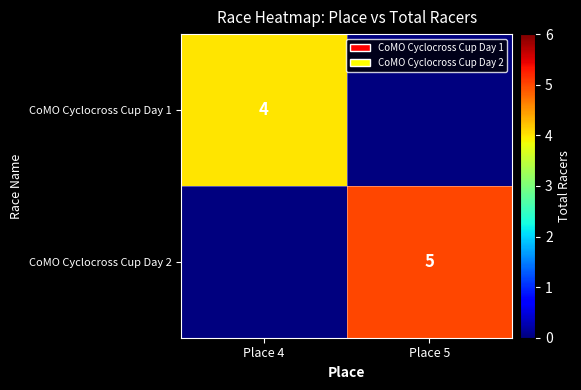

How many series are shown in this chart?

2